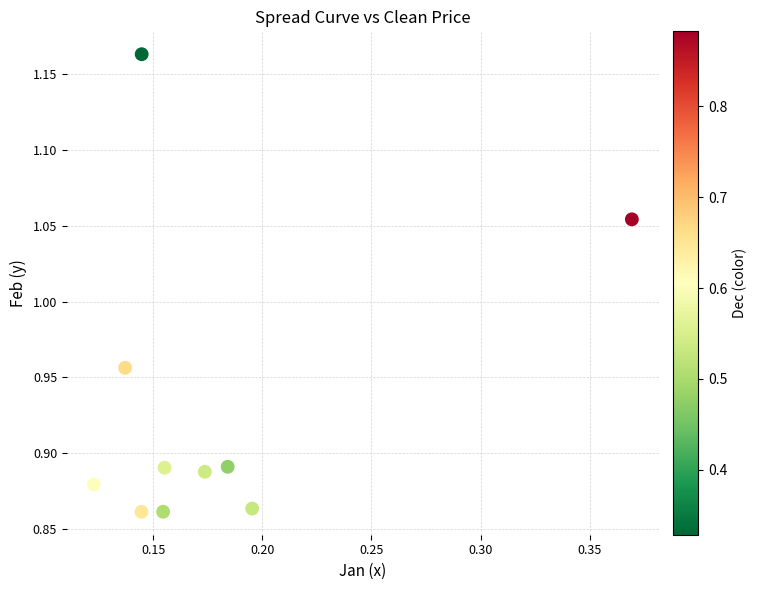

What is the range of Y values (max minus min)?

0.3